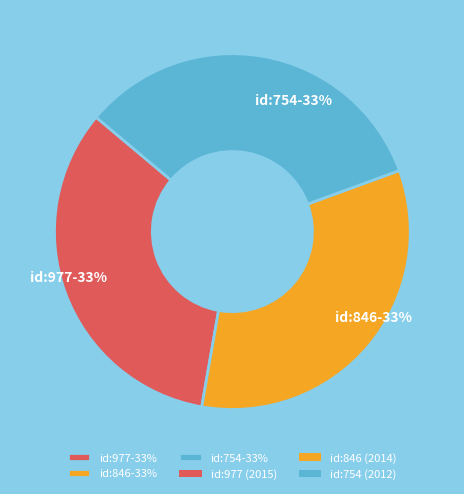

What is the ratio of the value at id:754-33% to the value at id:977-33%?

1.0